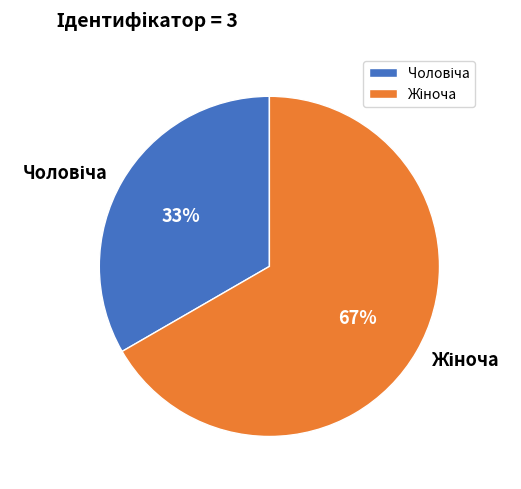

Count the number of slices in the pie.

2